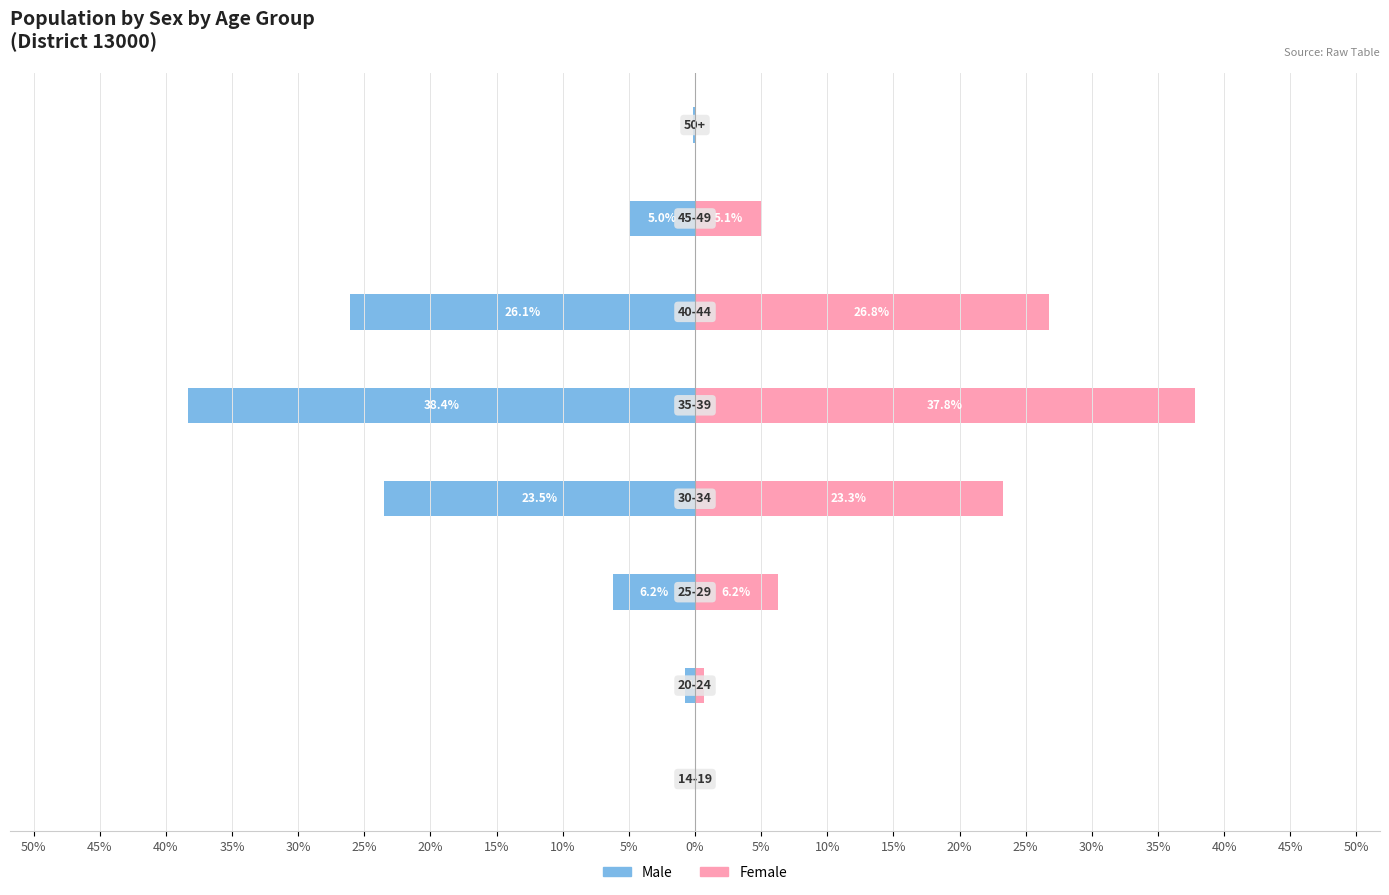

How many values in the Female series are below 6?

4